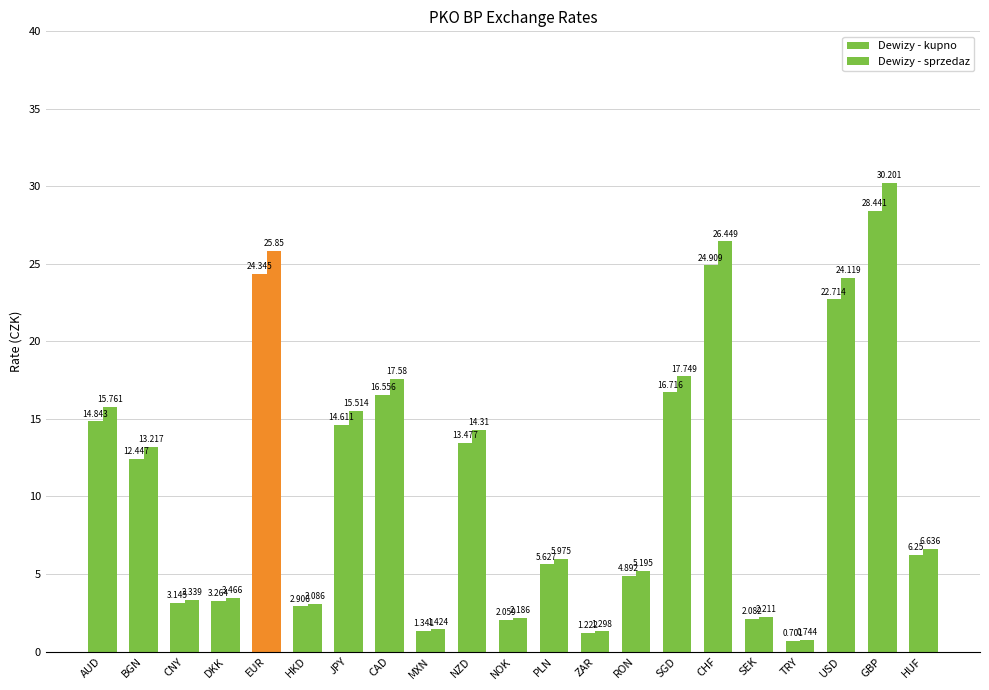

Rank the series at ZAR from lowest to highest value.

Dewizy - kupno, Dewizy - sprzedaz